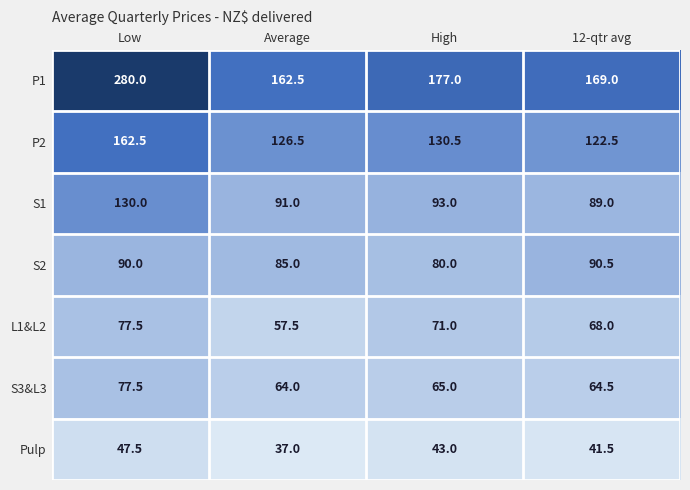

Which series has the largest total across all categories?

P1